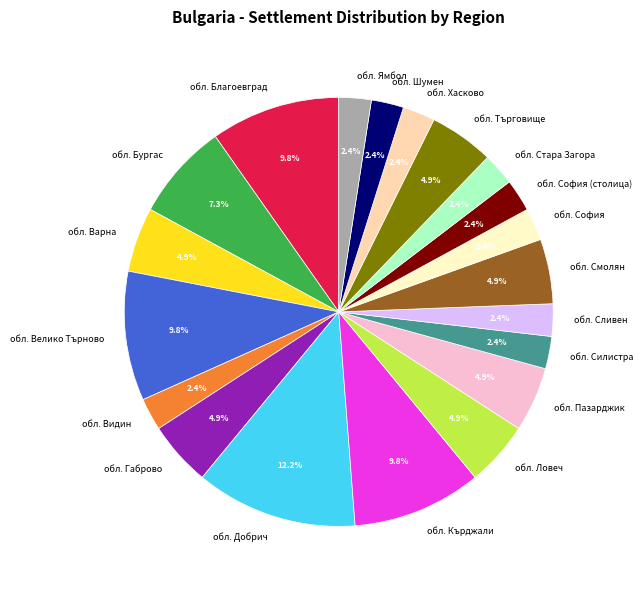

What is the total percentage of обл. Кърджали and обл. Шумен?

12.2%